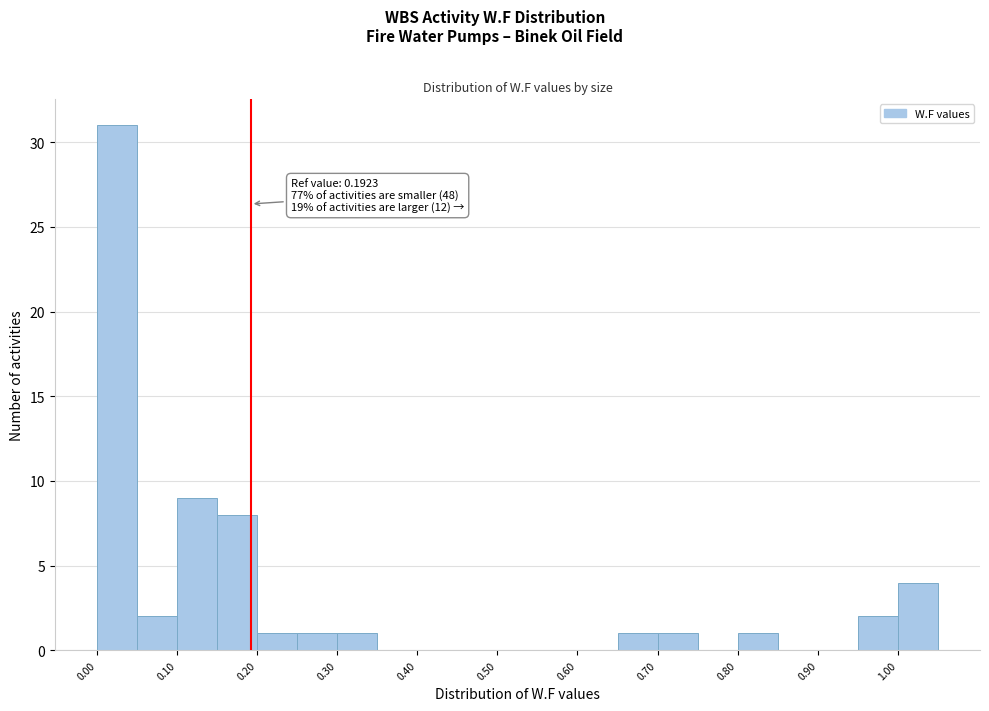

Over which range of the x-axis is the bar tallest?

0.00 to 0.05